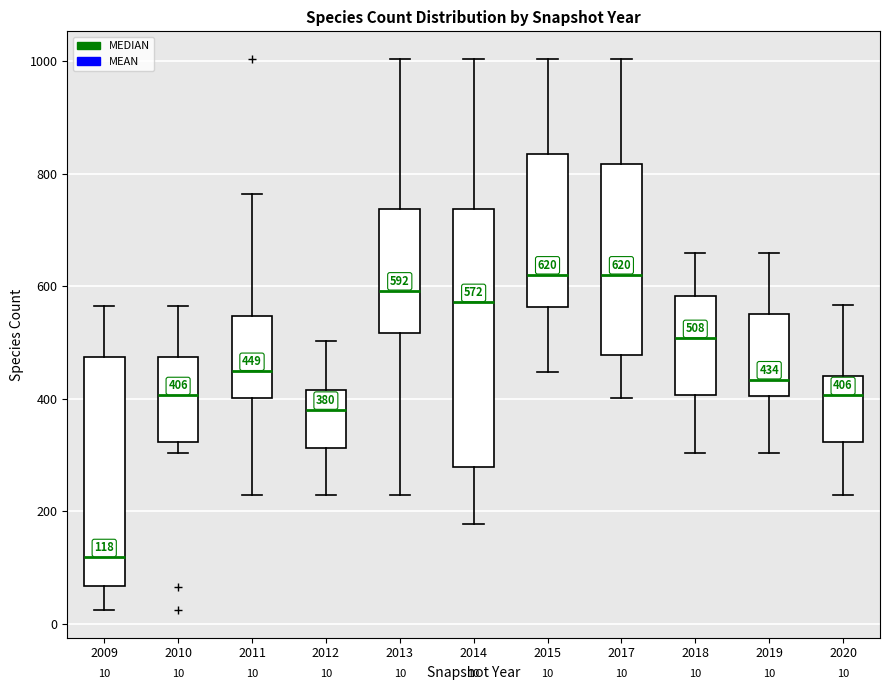

Comparing the boxes themselves (not the whiskers), which one is the tallest?

2014